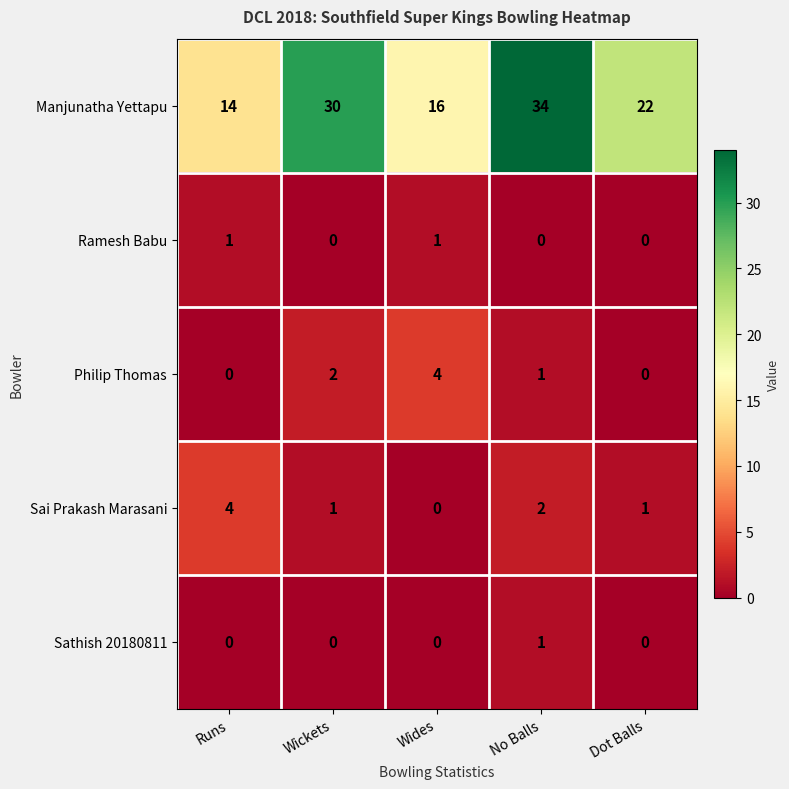

Where does the Sai Prakash Marasani series first go above 1?

Runs